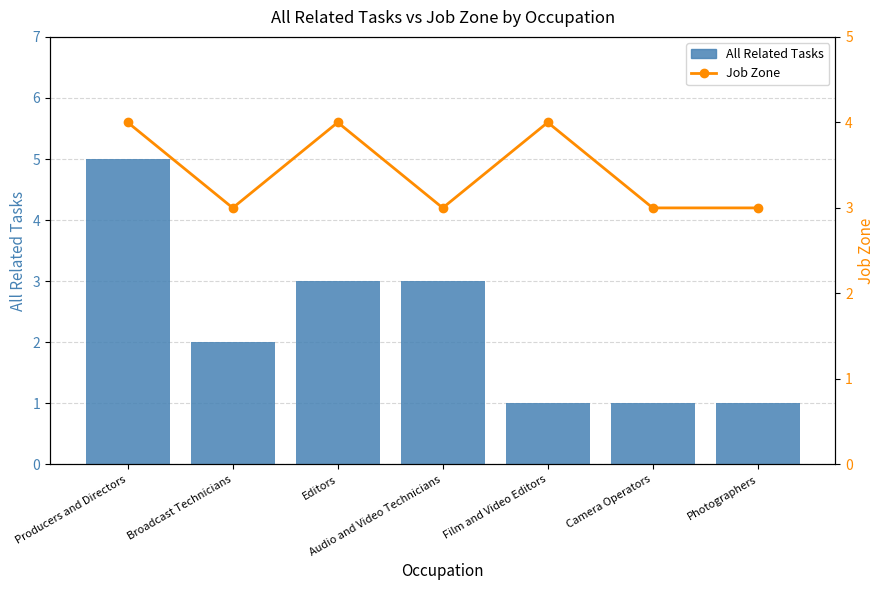

What are all the series names shown in the legend?

All Related Tasks, Job Zone